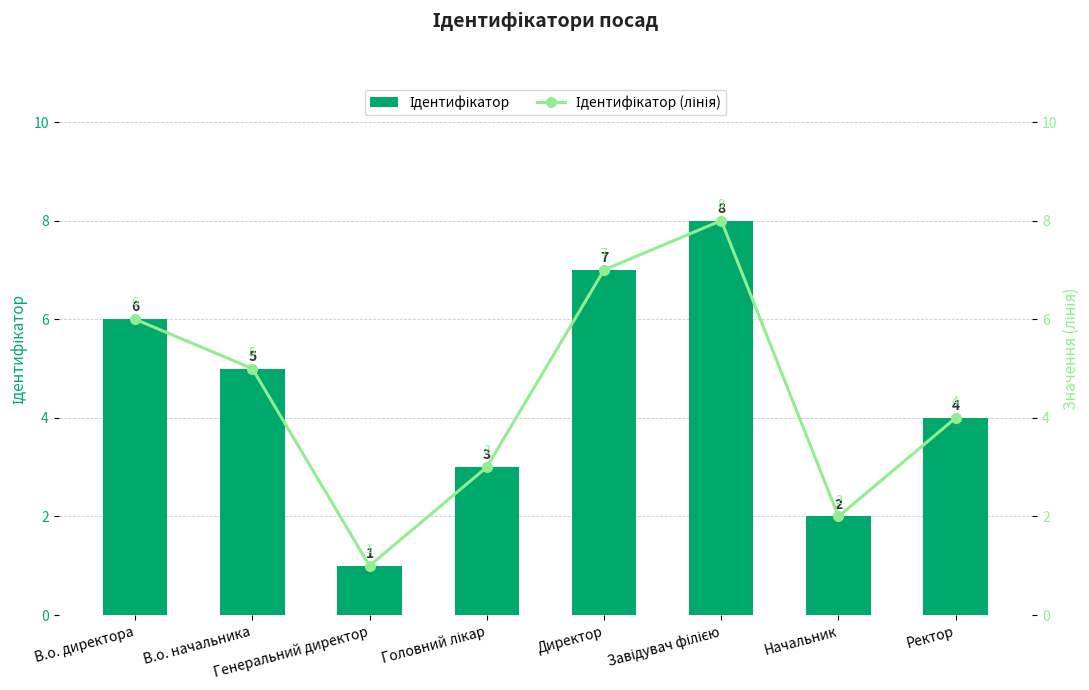

Where is Ідентифікатор nearest to the value 4?

Ректор